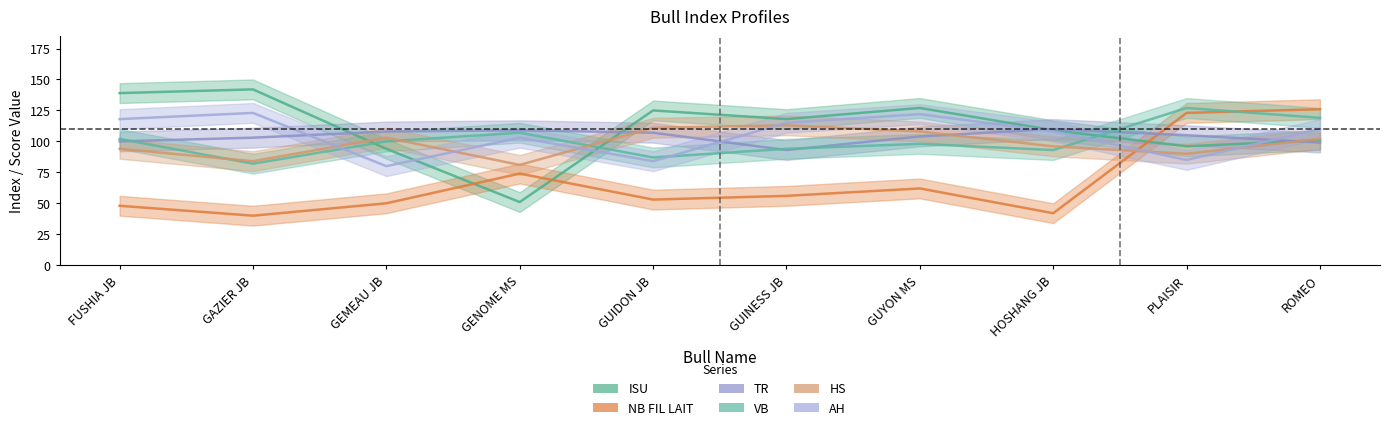

What is the difference between the maximum and minimum values in the VB series?

45